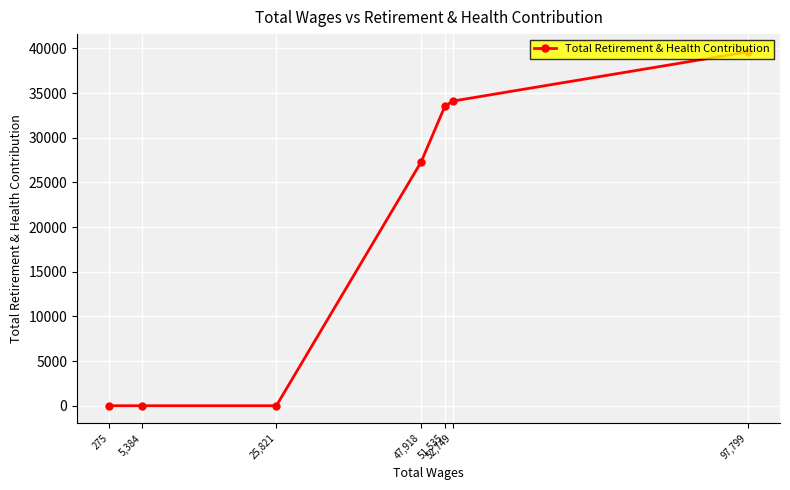

What is the difference between the values at 25,821 and 47,918?

27294